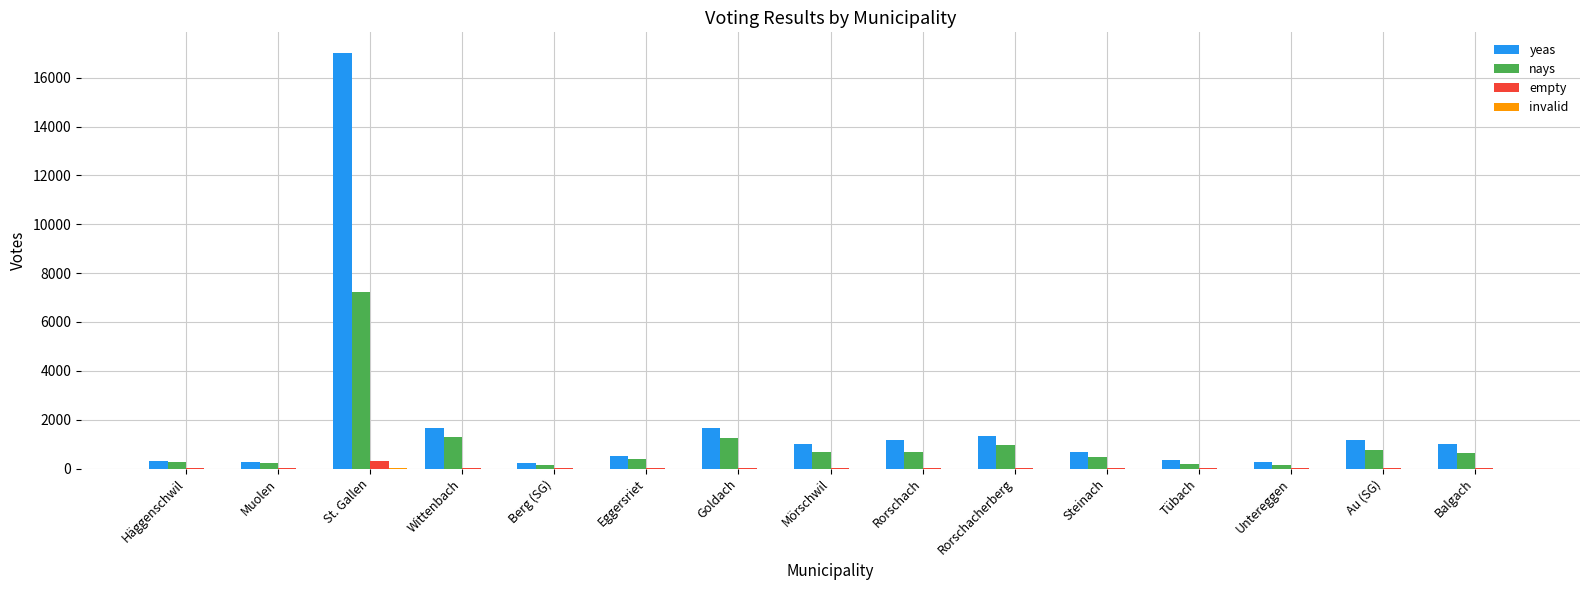

True or false: yeas has a value of 1162 at Rorschach.

True